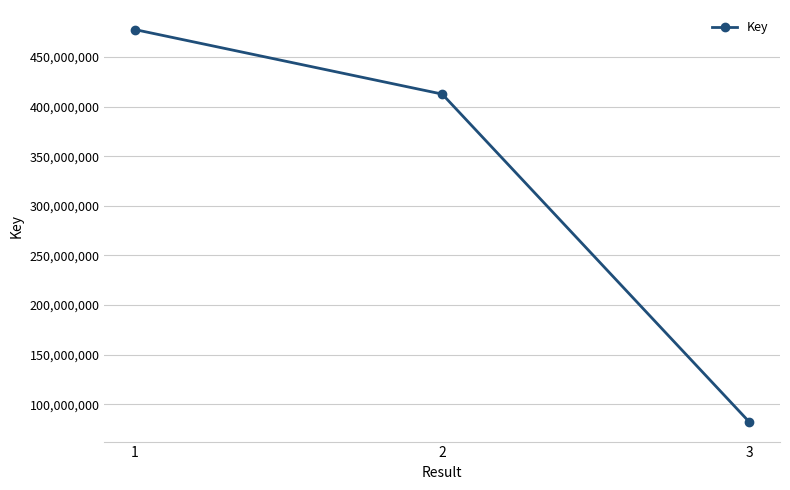

What is the difference between the maximum and minimum values?

395348203